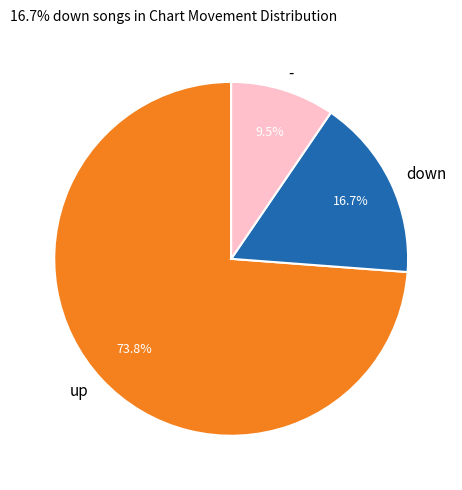

To the nearest percent, what portion does up represent?

74%